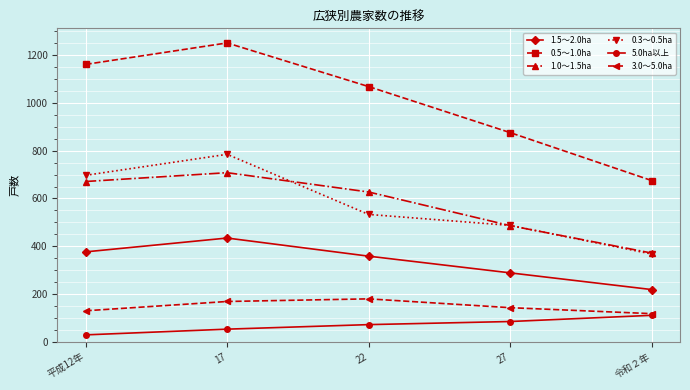

Rank the series by their maximum value, from highest to lowest.

0.5～1.0ha, 0.3～0.5ha, 1.0～1.5ha, 1.5～2.0ha, 3.0～5.0ha, 5.0ha以上